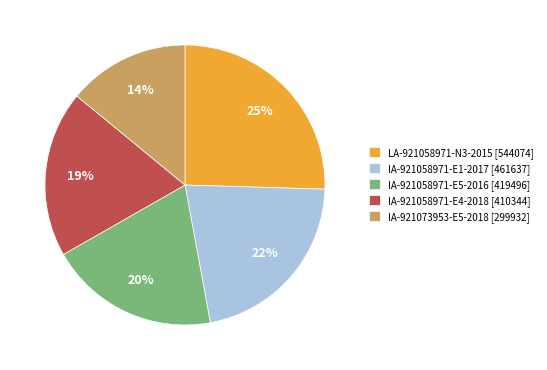

The IA-921058971-E4-2018 [410344] slice represents 30% of the pie. True or false?

False